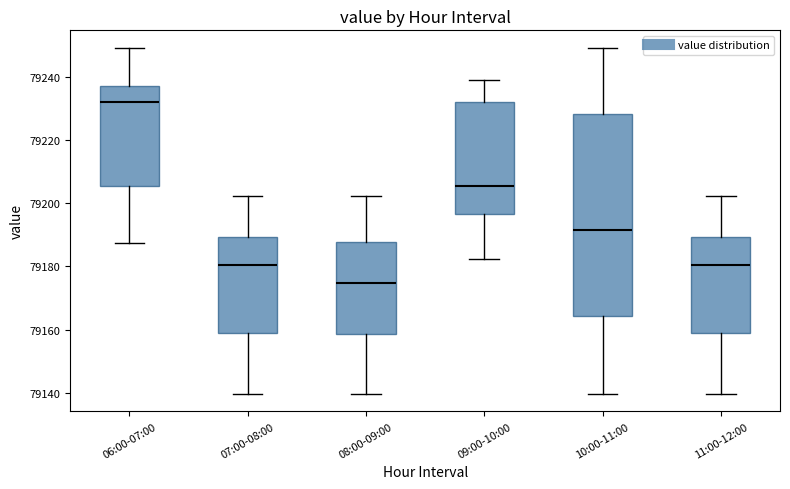

Which box is the tallest, from its lower edge to its upper edge?

10:00-11:00